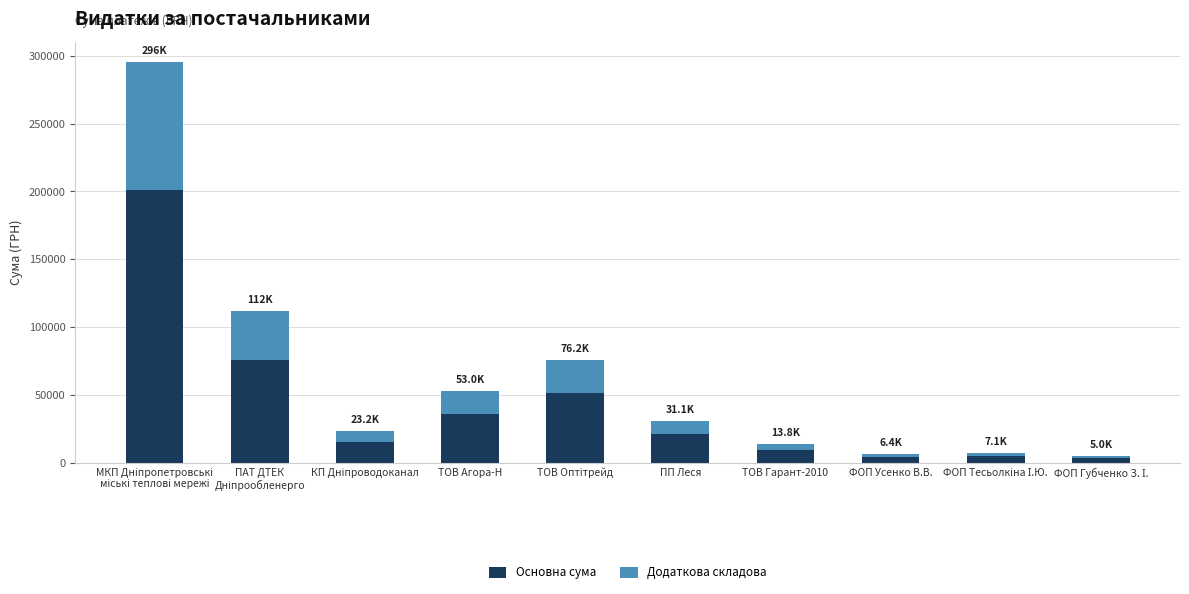

What is the highest value of the Основна сума series?

201034.3